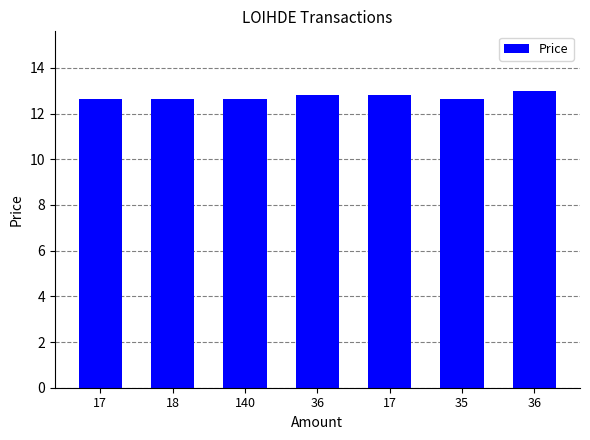

The value at 35 is 18.9. True or false?

False